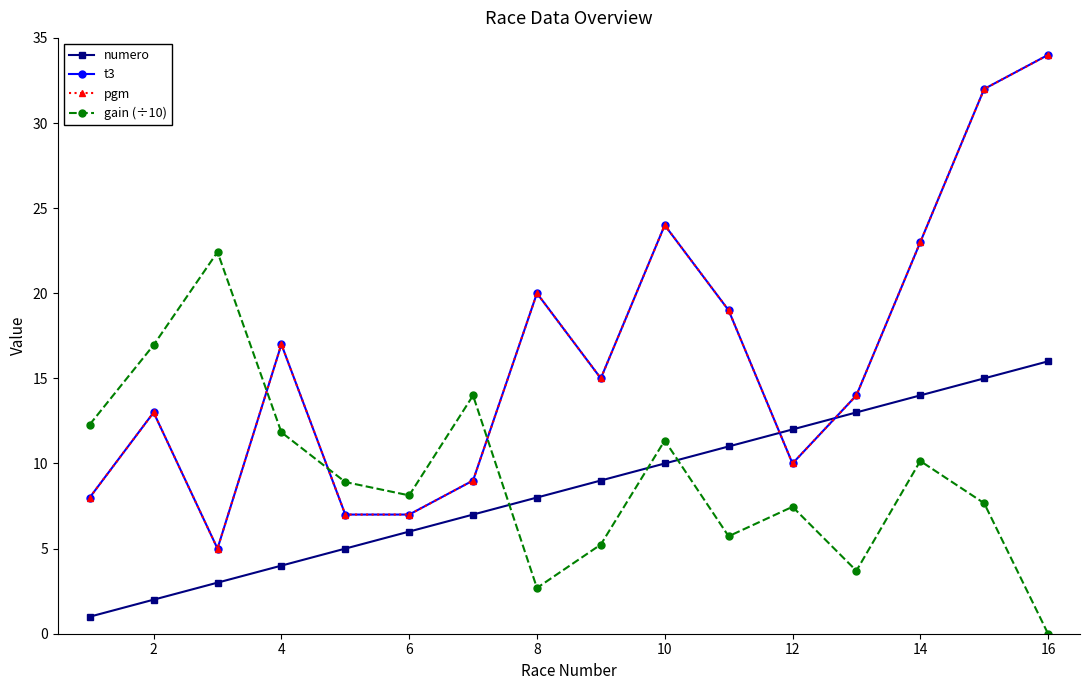

How many times do pgm and numero cross each other?

2